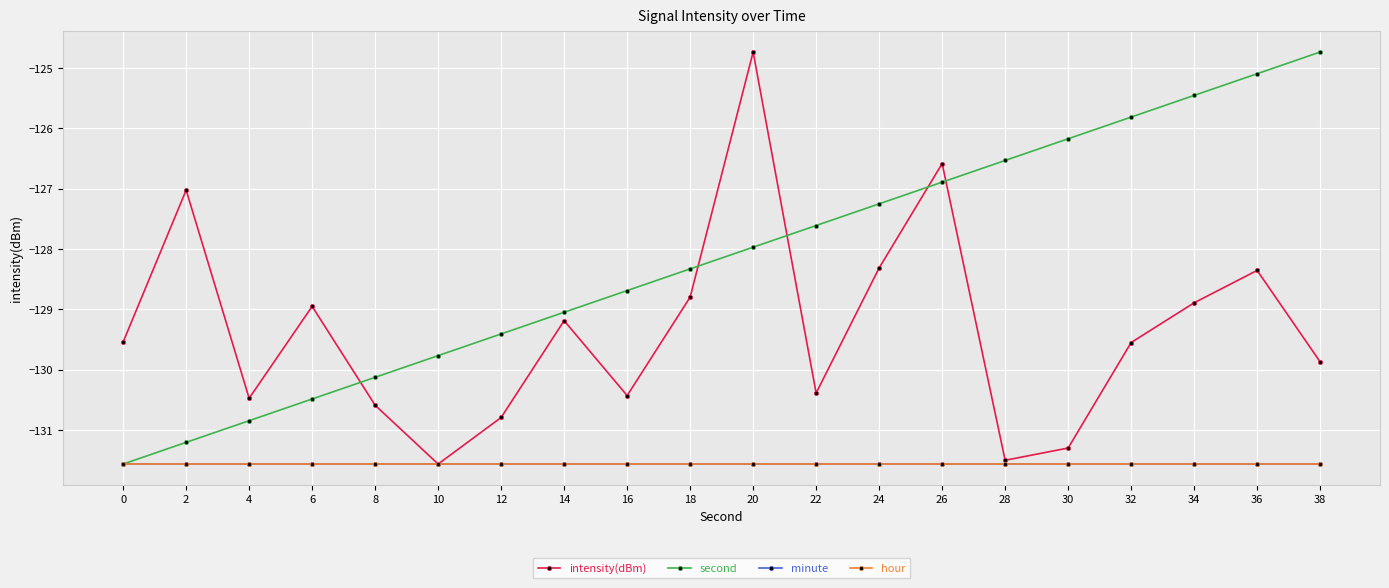

Reading left to right, what are all the values shown in this chart?

intensity(dBm): -129.5	-127.0	-130.5	-129.0	-130.6	-131.6	-130.8	-129.2	-130.4	-128.8	-124.7	-130.4	-128.3	-126.6	-131.5	-131.3	-129.6	-128.9	-128.4	-129.9
second: -131.6	-131.2	-130.8	-130.5	-130.1	-129.8	-129.4	-129.0	-128.7	-128.3	-128.0	-127.6	-127.3	-126.9	-126.5	-126.2	-125.8	-125.5	-125.1	-124.7
minute: -131.6	-131.6	-131.6	-131.6	-131.6	-131.6	-131.6	-131.6	-131.6	-131.6	-131.6	-131.6	-131.6	-131.6	-131.6	-131.6	-131.6	-131.6	-131.6	-131.6
hour: -131.6	-131.6	-131.6	-131.6	-131.6	-131.6	-131.6	-131.6	-131.6	-131.6	-131.6	-131.6	-131.6	-131.6	-131.6	-131.6	-131.6	-131.6	-131.6	-131.6